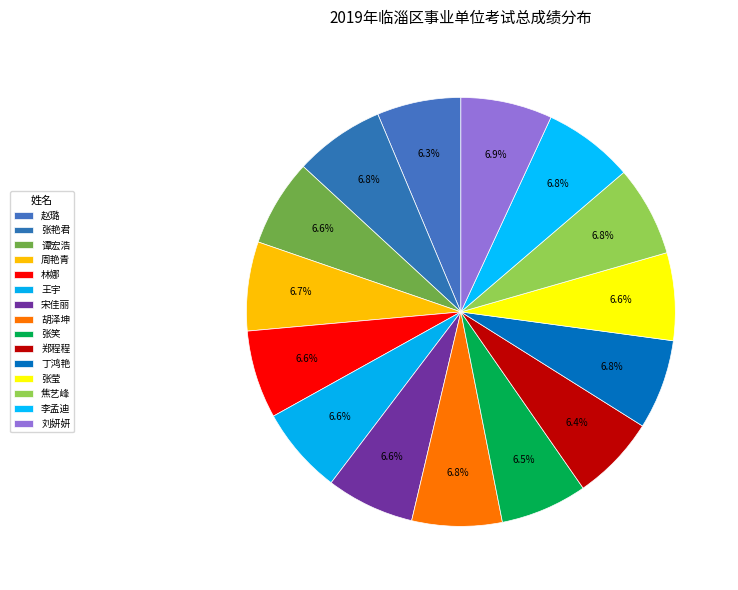

How many slices are in this pie chart?

15